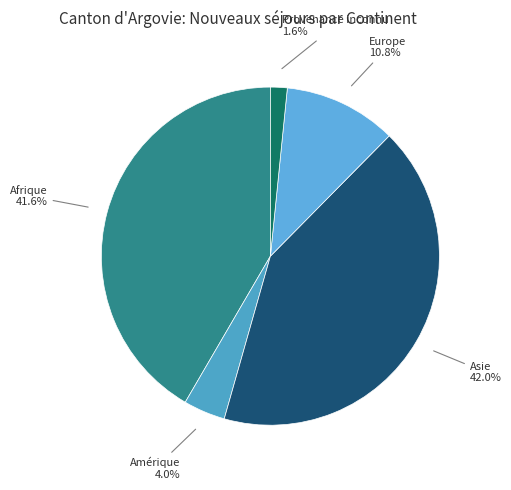

Is there a majority slice in this chart?

No